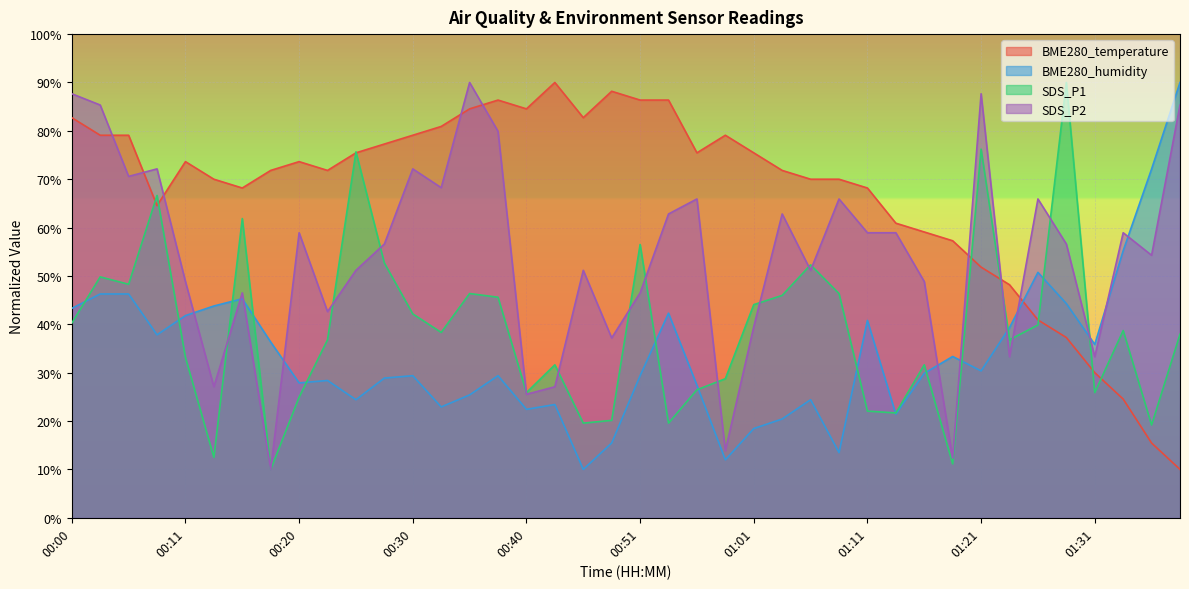

The value of BME280_temperature at 01:33 is 24.5. True or false?

True